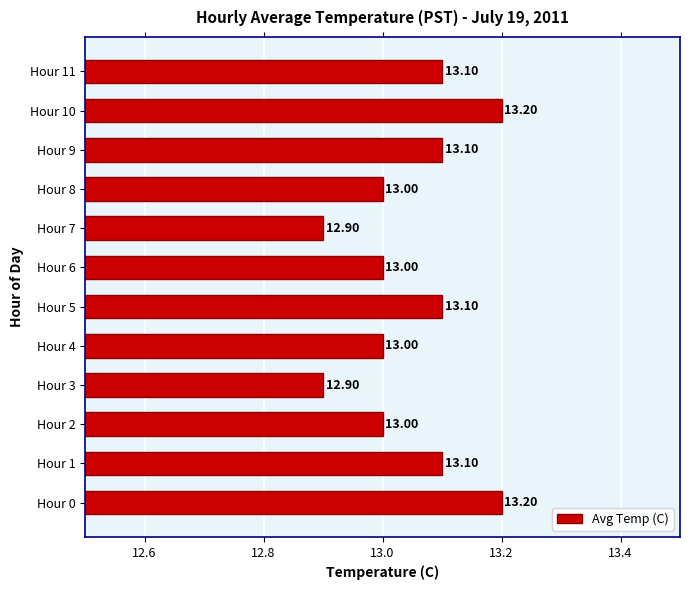

What is the sum of the values at Hour 7 and Hour 10?

26.1